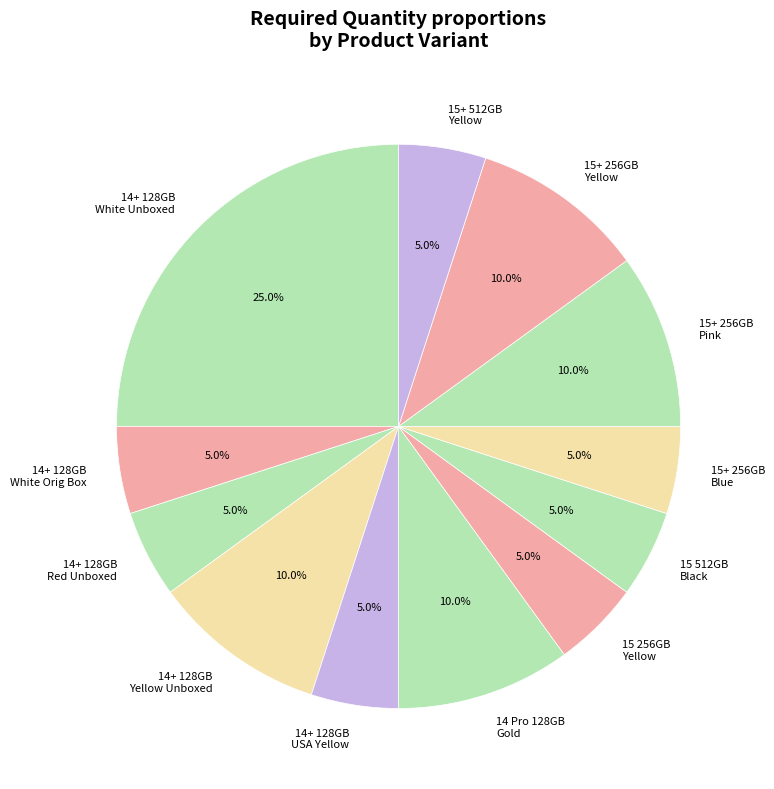

Count the number of slices in the pie.

12